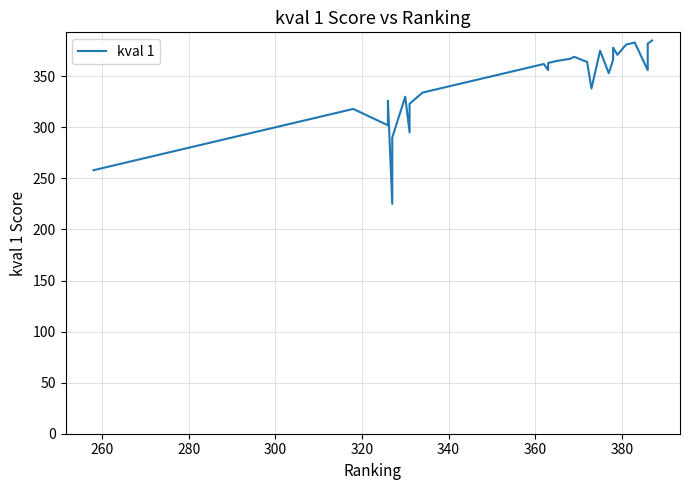

Does the chart display data point markers on the line(s)?

No